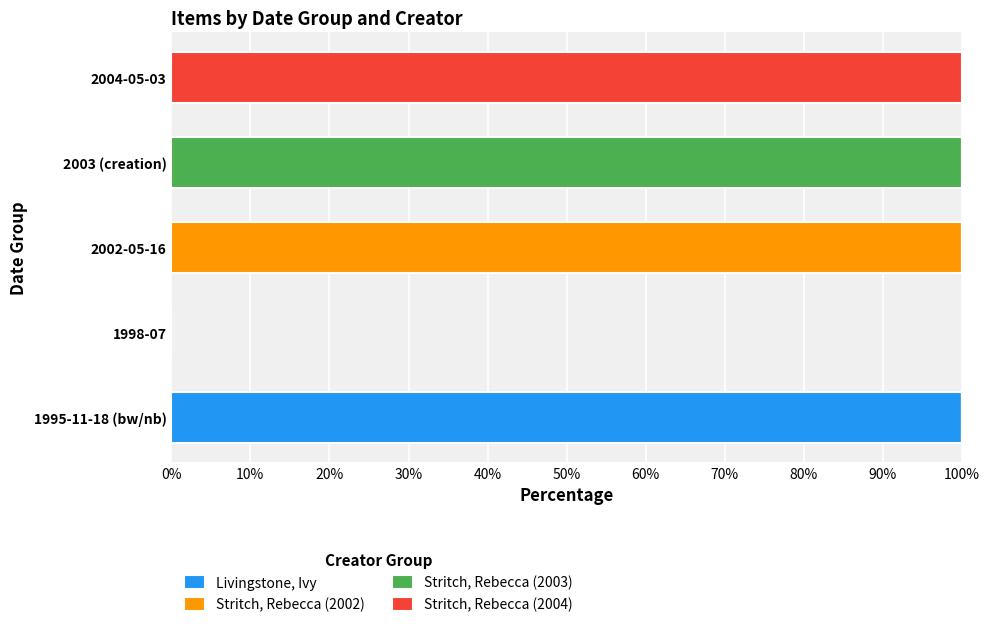

What is the total value across all series at 2004-05-03?

100